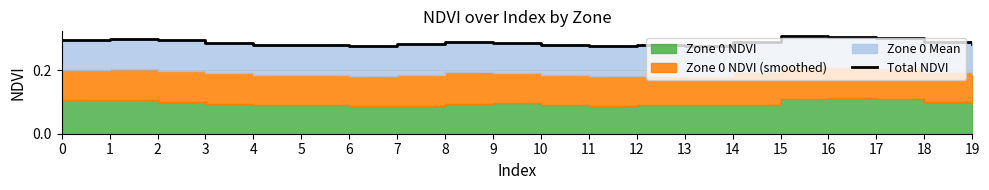

What value does the data have at 1?

0.3